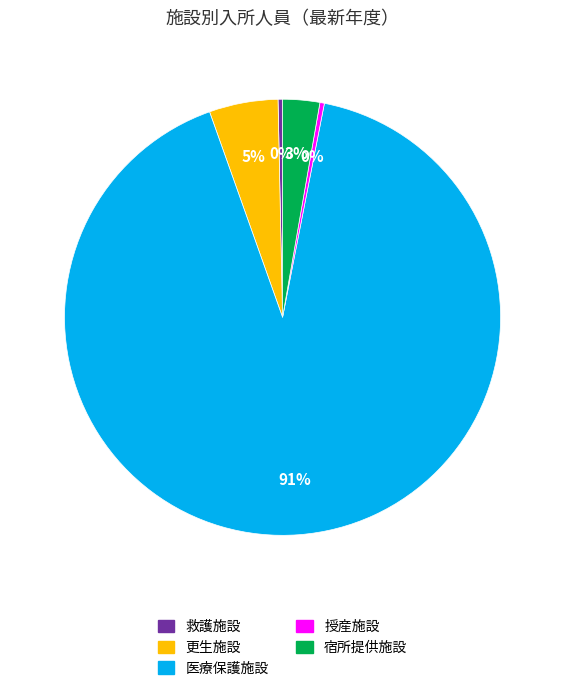

Which has a higher value, 宿所提供施設 or 更生施設?

更生施設